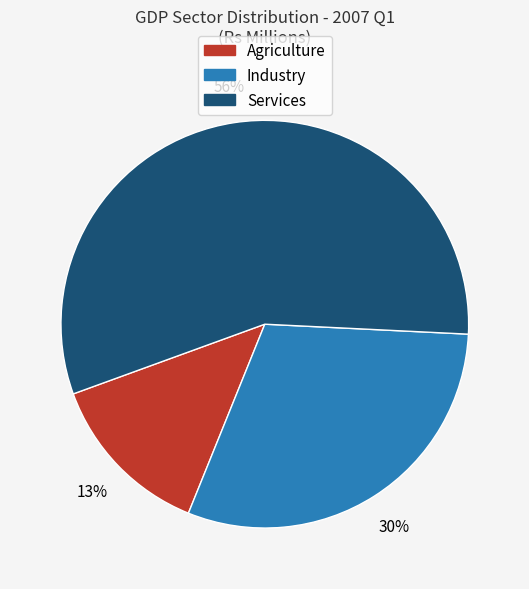

To the nearest percent, what percentage of the pie is Industry?

30%